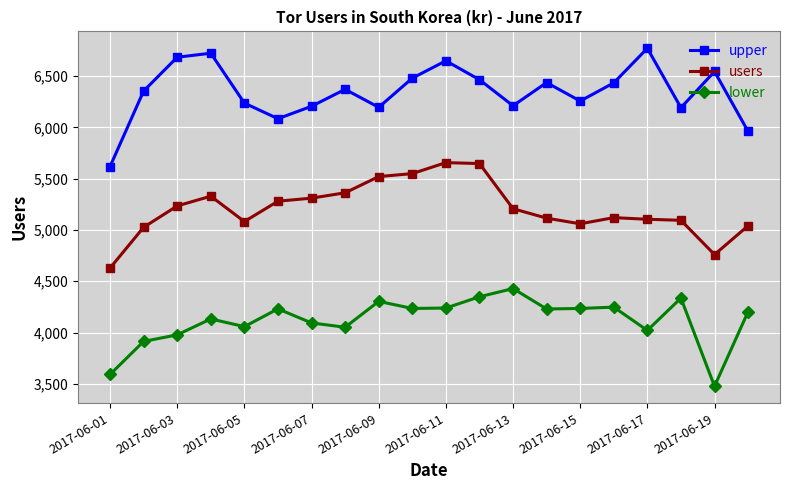

Is this an area chart (filled region under the line)?

No